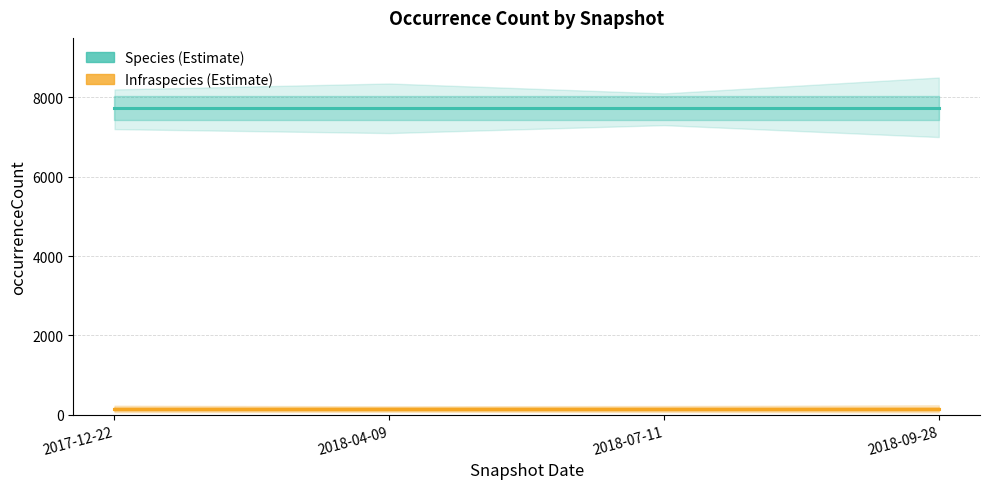

True or false: Species and Infraspecies intersect in this chart.

False